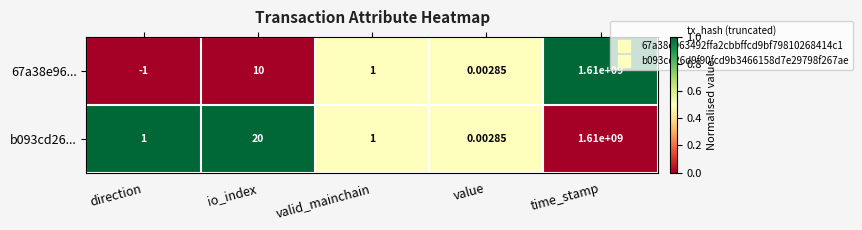

Rank the categories by 67a38e96... value from highest to lowest.

time_stamp, io_index, valid_mainchain, value, direction